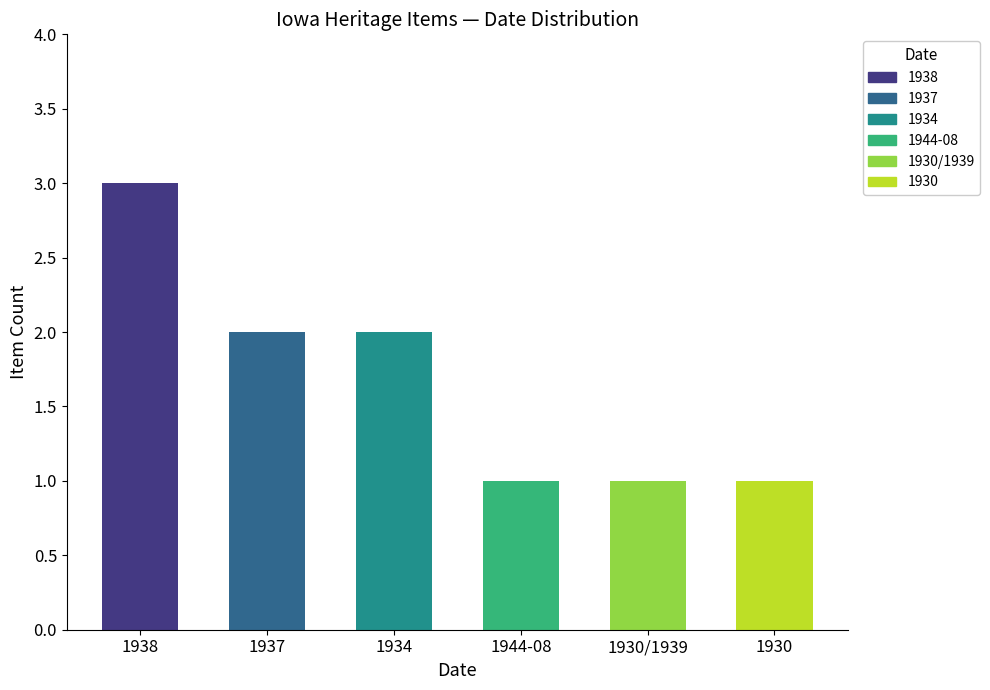

What is the sum of all values?

10